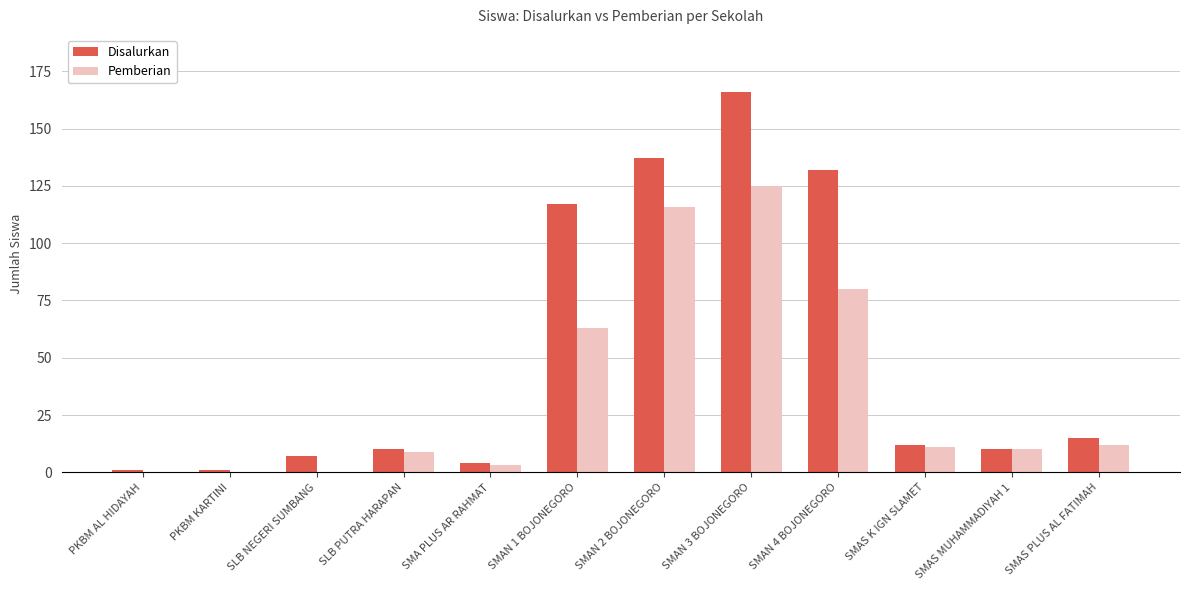

At which label does Disalurkan first exceed 12?

SMAN 1 BOJONEGORO